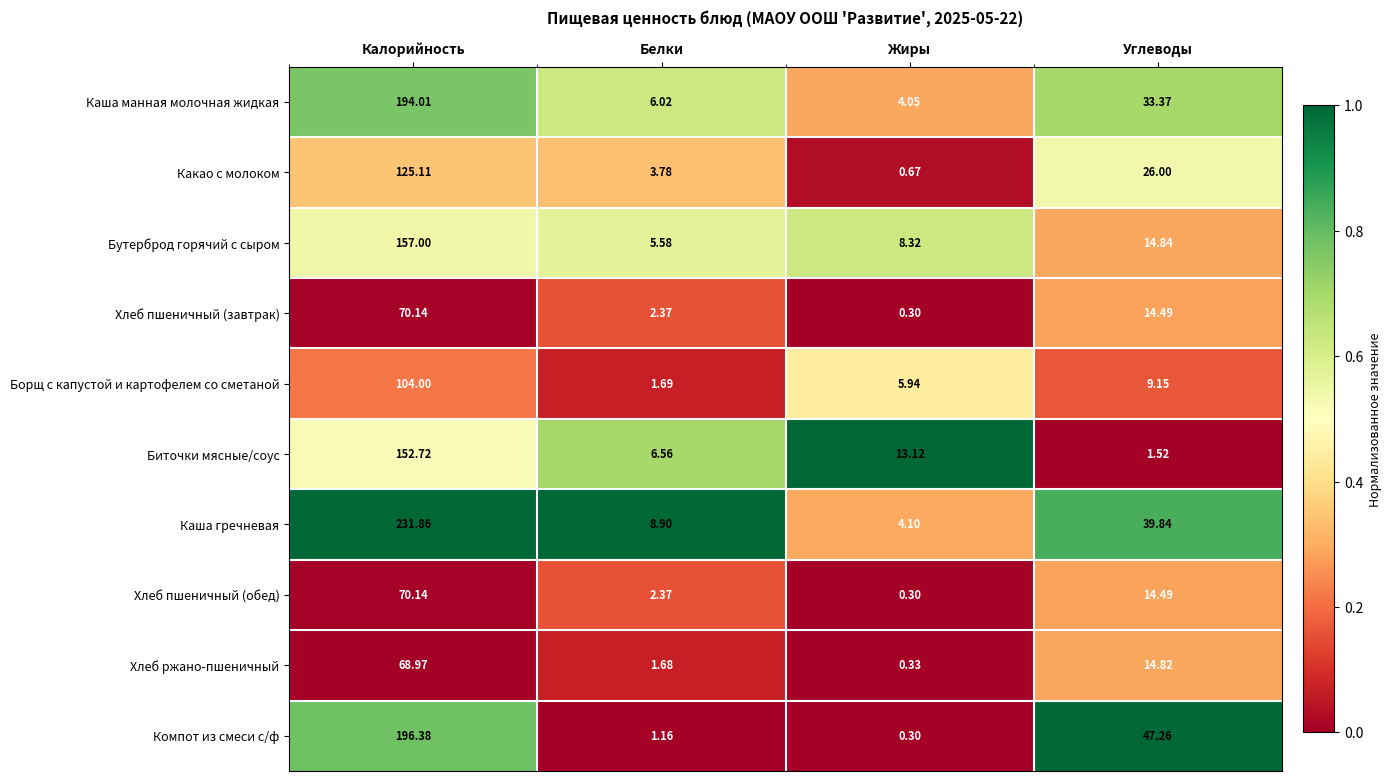

Rank the categories by Каша манная молочная жидкая value from lowest to highest.

Жиры, Белки, Углеводы, Калорийность